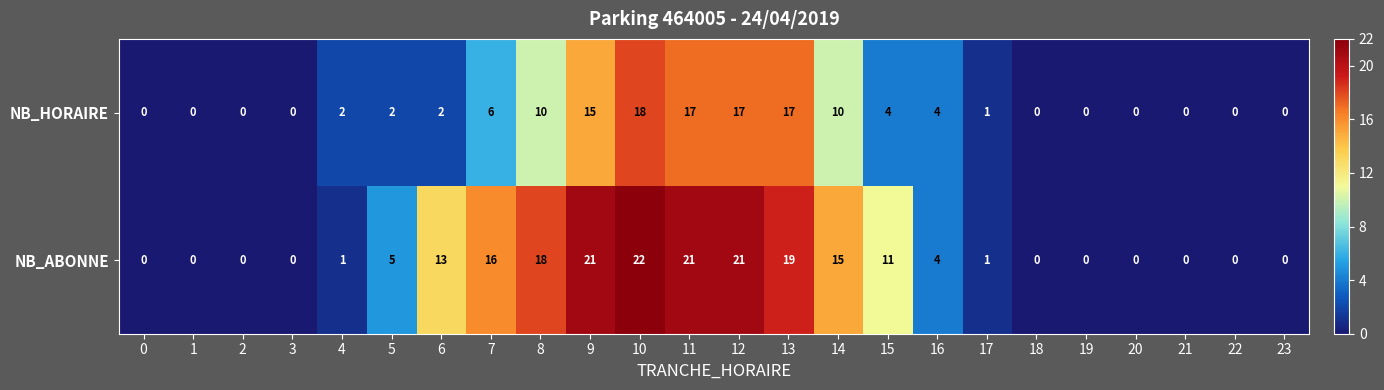

What is the difference between the second highest and minimum values in the NB_ABONNE series?

21